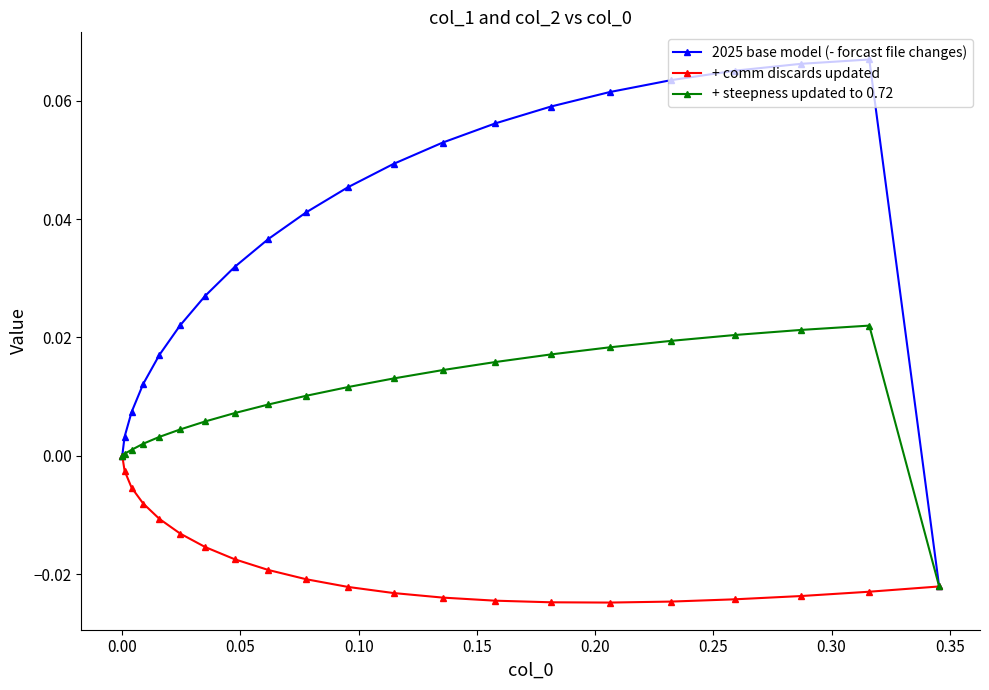

What are all the series names shown in the legend?

2025 base model (- forcast file changes), + comm discards updated, + steepness updated to 0.72